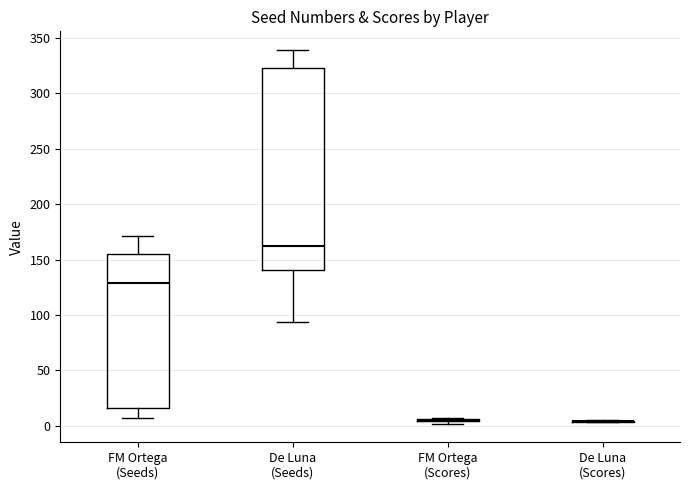

Reading left to right, transcribe this box plot: for each box, give where its median line is, the range the box spans, and where its two whiskers end, as read against the y-axis. The values are not printed on the chart, so give them approximately, as read against the axis.

FM Ortega (Seeds): median 130, box 15 to 155, whiskers 5 to 170
De Luna (Seeds): median 160, box 140 to 325, whiskers 95 to 340
FM Ortega (Scores): box collapsed to a line at 5, whiskers 0 to 5
De Luna (Scores): box collapsed to a line at 5, whiskers 5 to 5